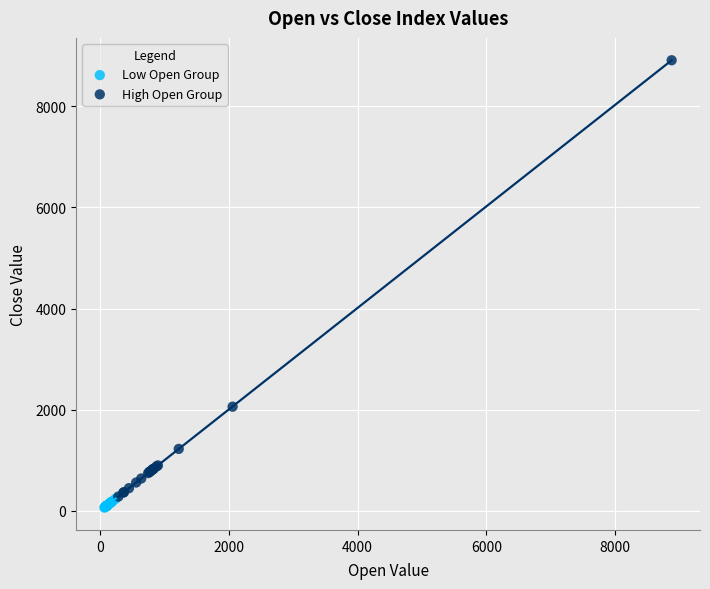

What are all the series names shown in the legend?

Low Open Group, High Open Group